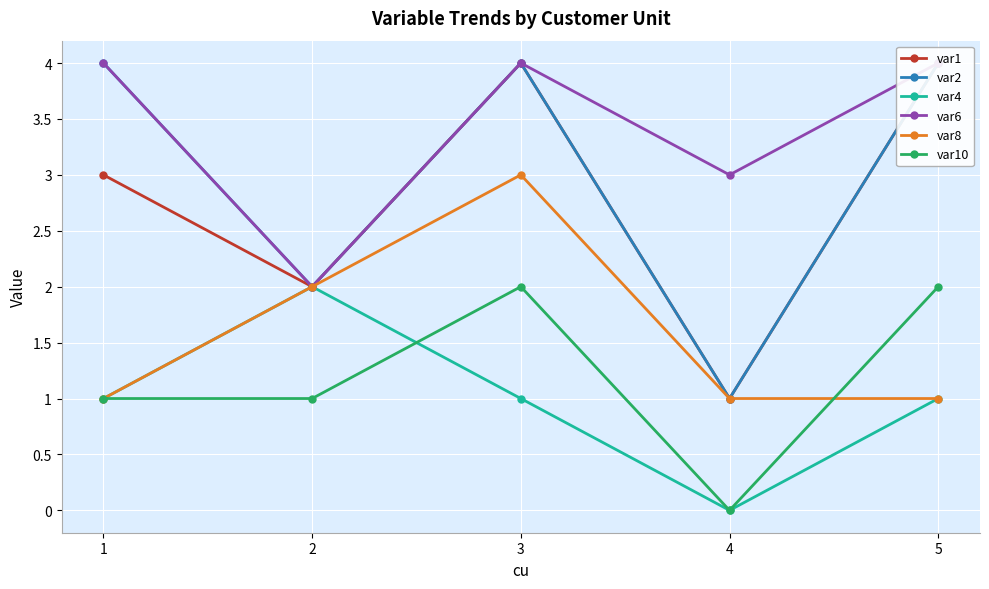

At how many categories does at least one series exceed 3?

3